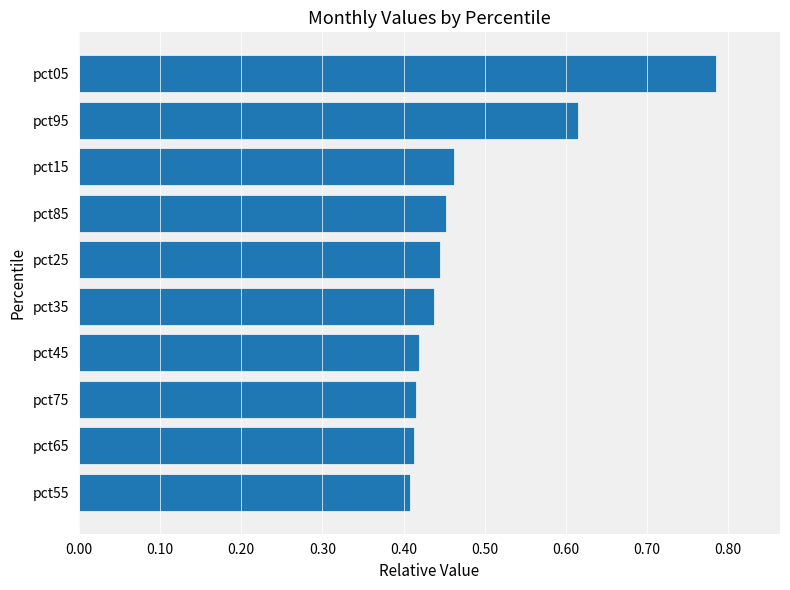

Which label corresponds to the largest value in the chart?

pct05